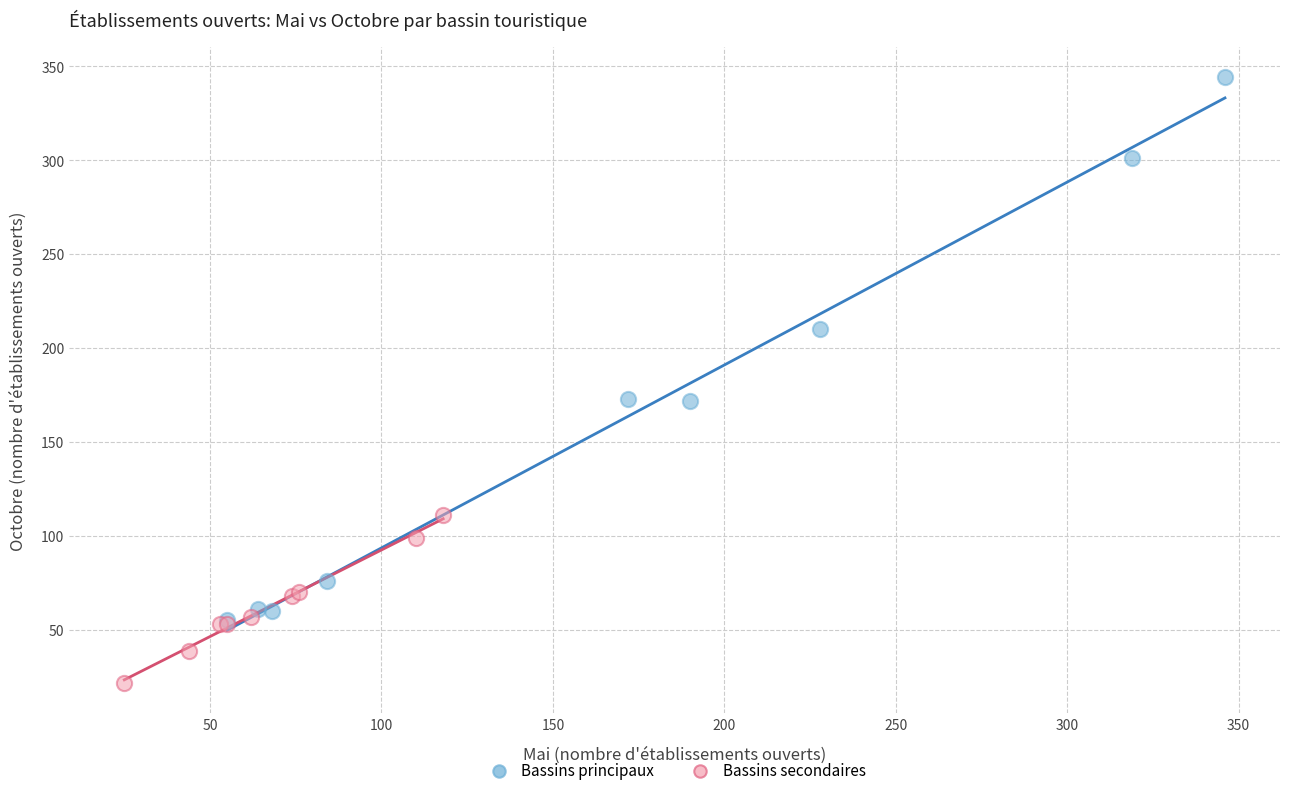

What are all the series names shown in the legend?

Bassins principaux, Bassins secondaires